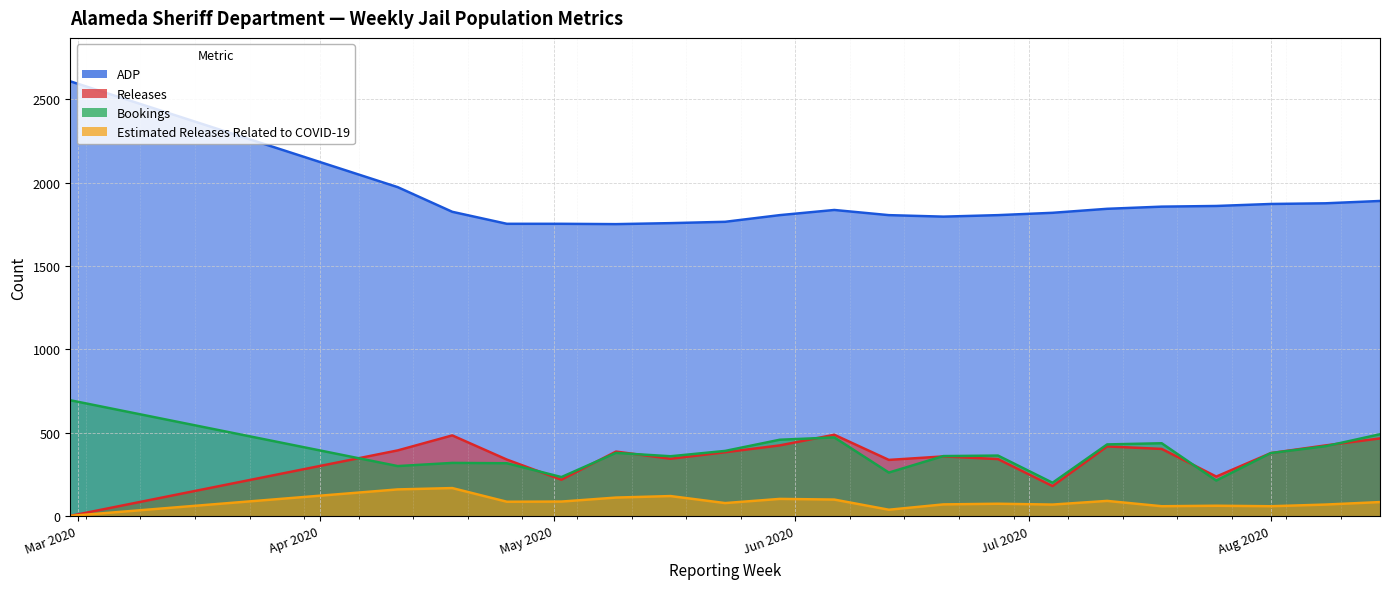

What is the spread (max minus min) of values at 2020-05-02?

1667